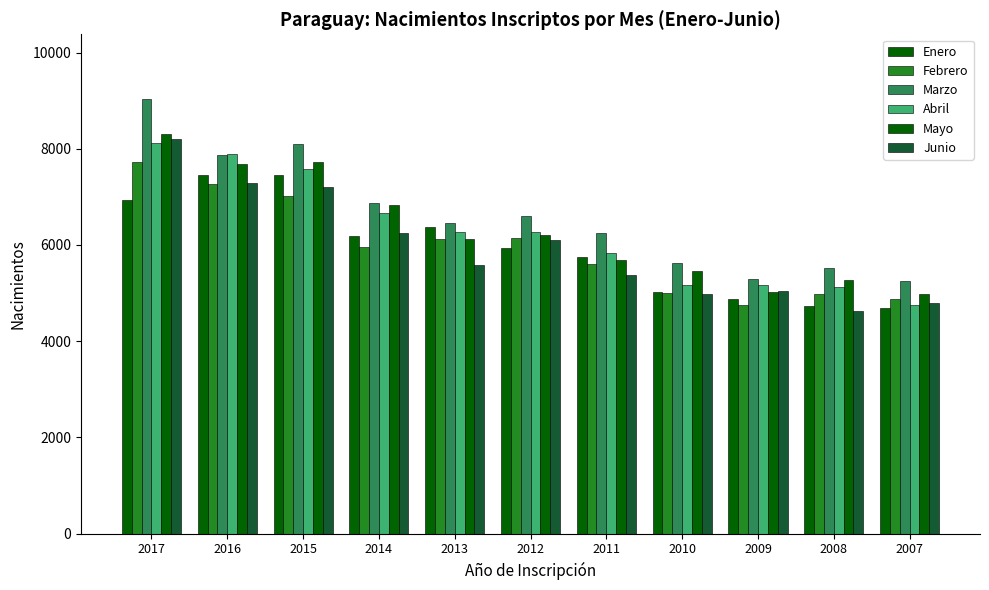

How many groups of bars are there?

11